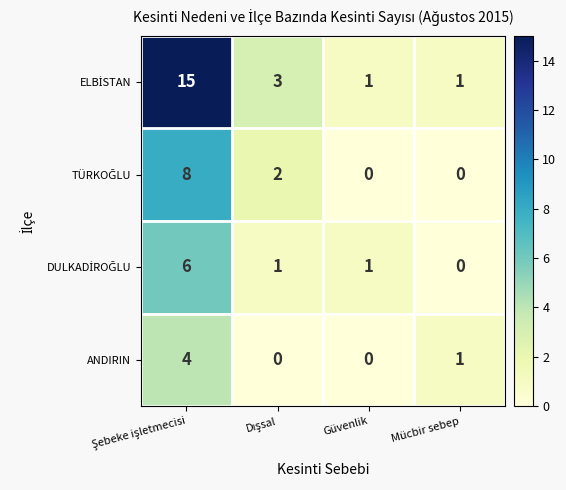

What is the sum of all ANDIRIN values?

5